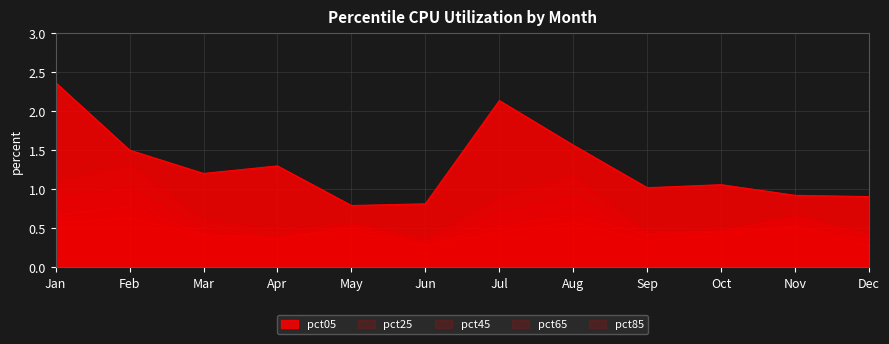

Between which two adjacent categories do pct45 and pct25 first intersect?

Aug and Sep